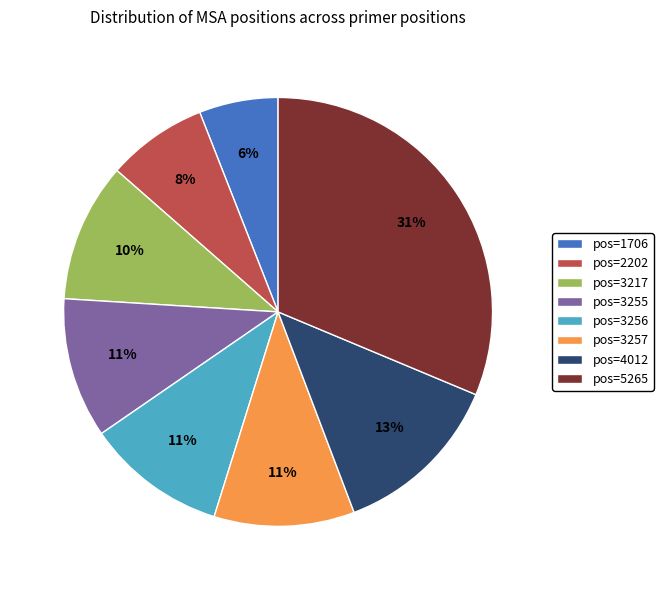

True or false: pos=1706 accounts for 1% of the total.

False